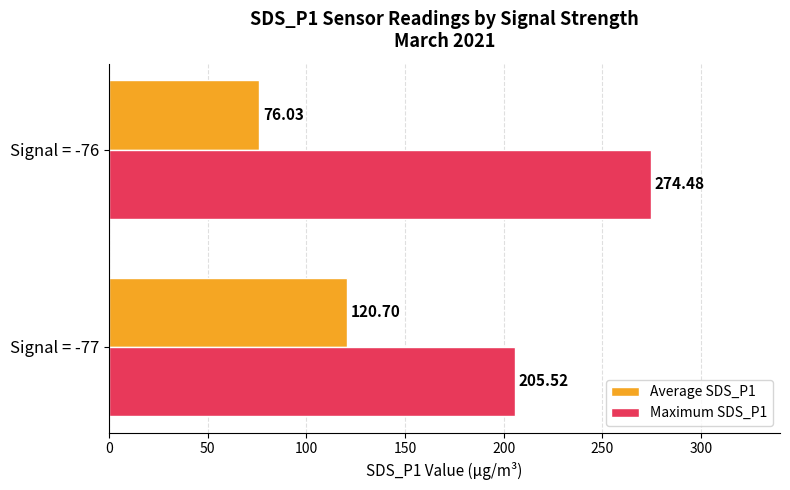

What is the difference between the maximum and minimum values in the Average SDS_P1 series?

44.7